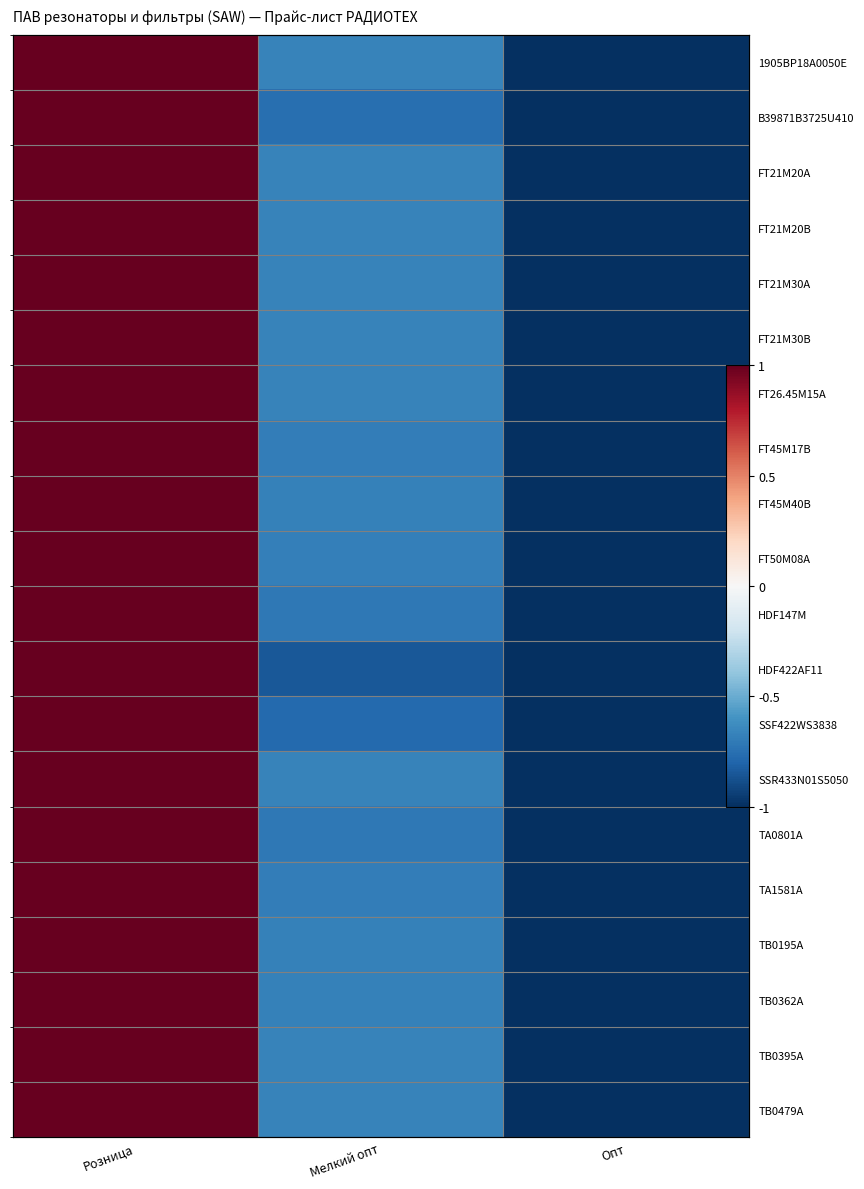

What is the sum of the TB0395A values at Мелкий опт and Розница?

0.3